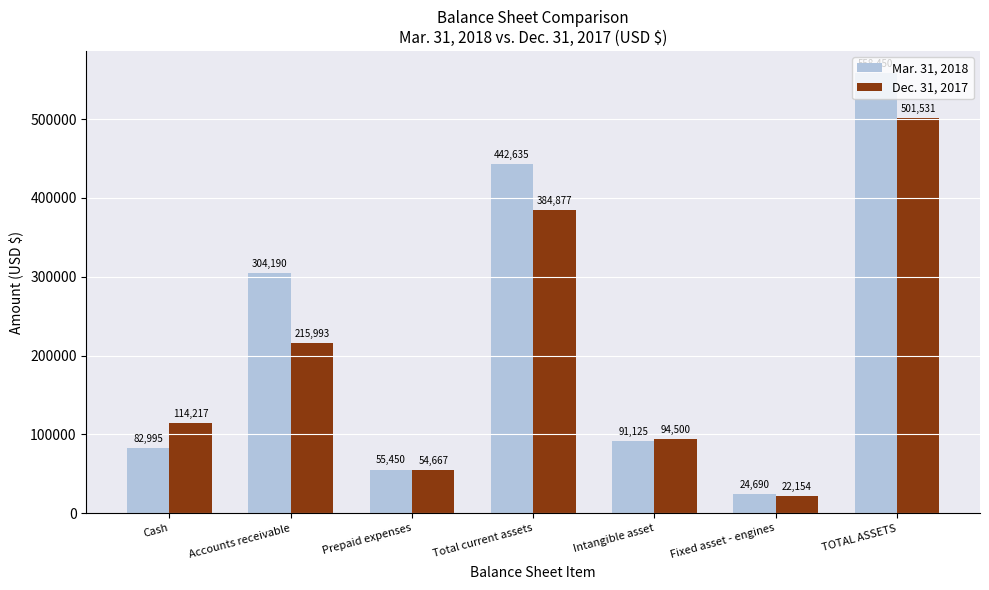

List the series in order of their peak value, lowest first.

Dec. 31, 2017, Mar. 31, 2018